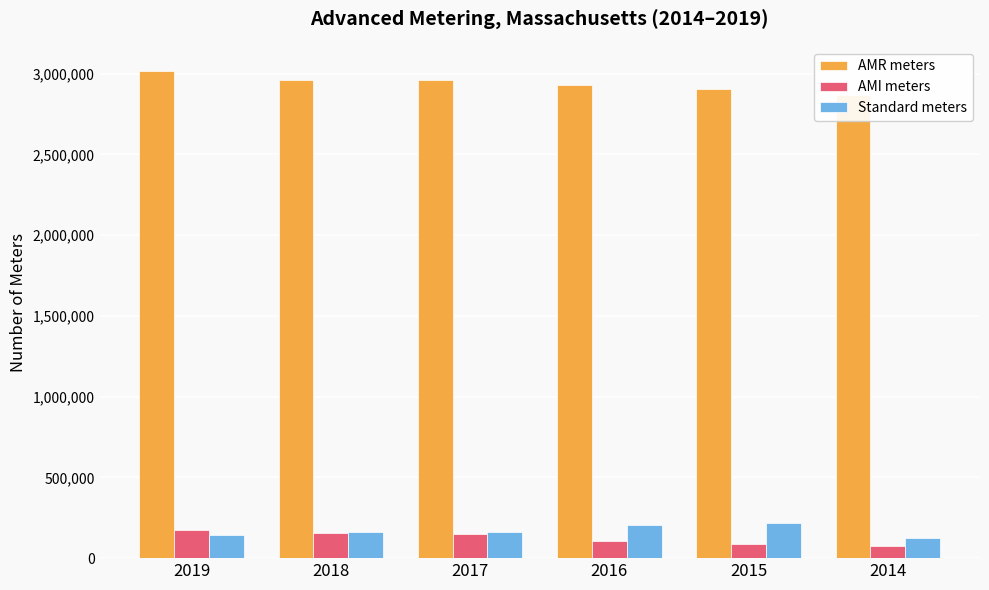

Rank the categories by AMI meters value from highest to lowest.

2019, 2018, 2017, 2016, 2015, 2014